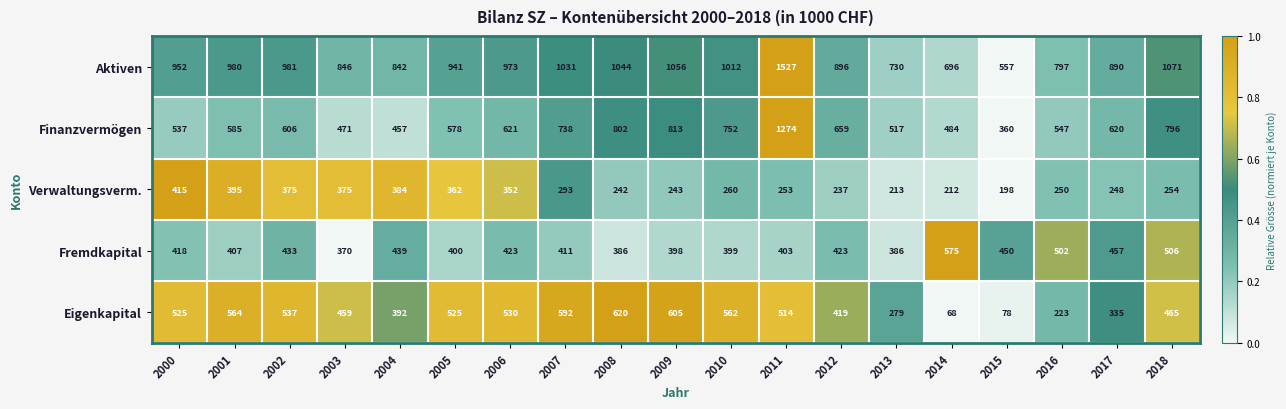

The value of Verwaltungsverm. at 2003 is 150. True or false?

False